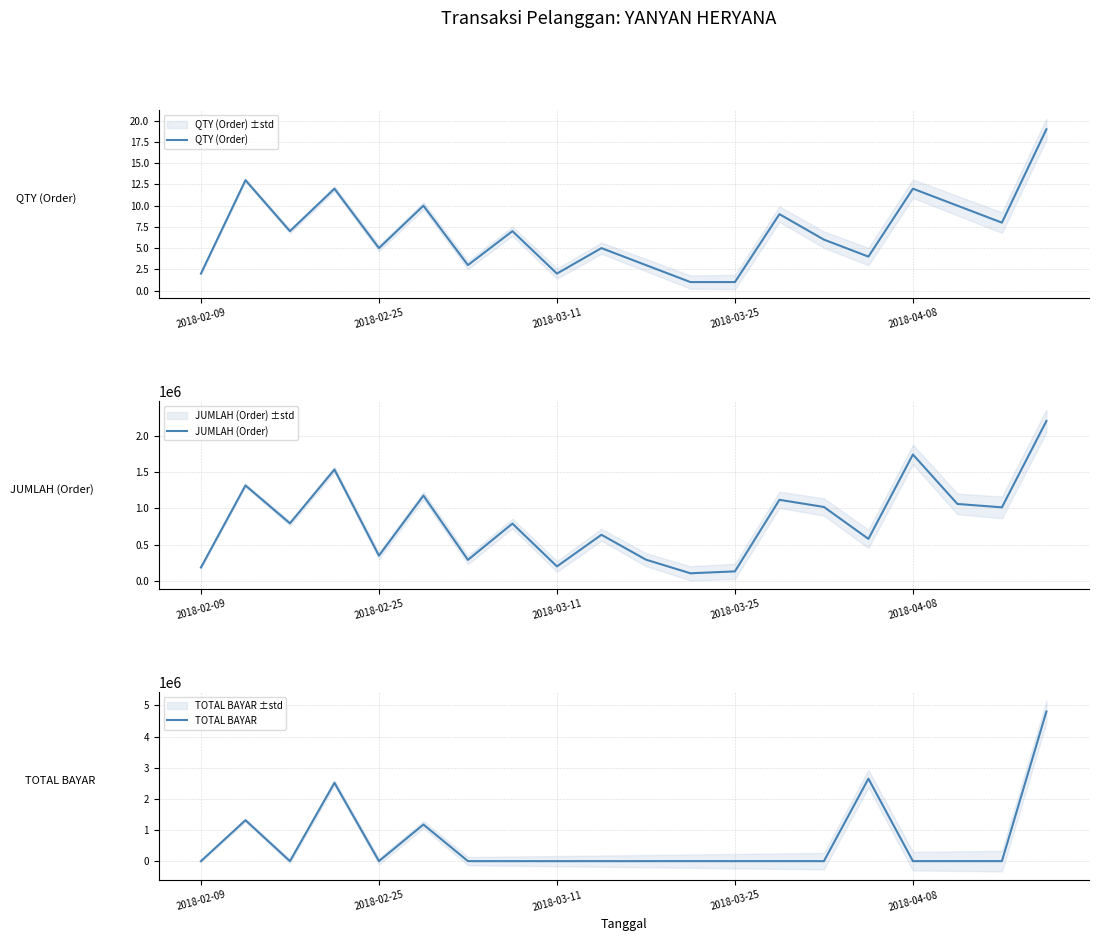

What position from the right is 17?

3